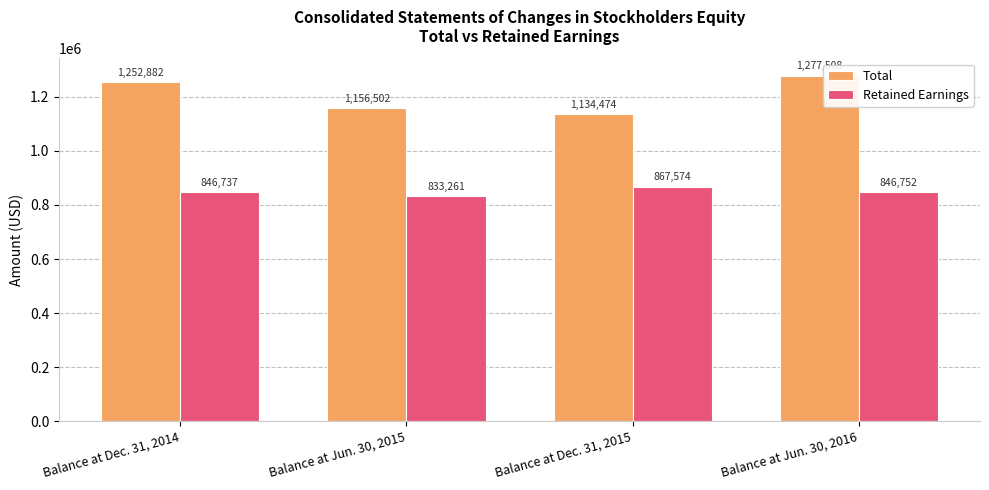

What is the label of the 3rd bar from the right?

Balance at Jun. 30, 2015